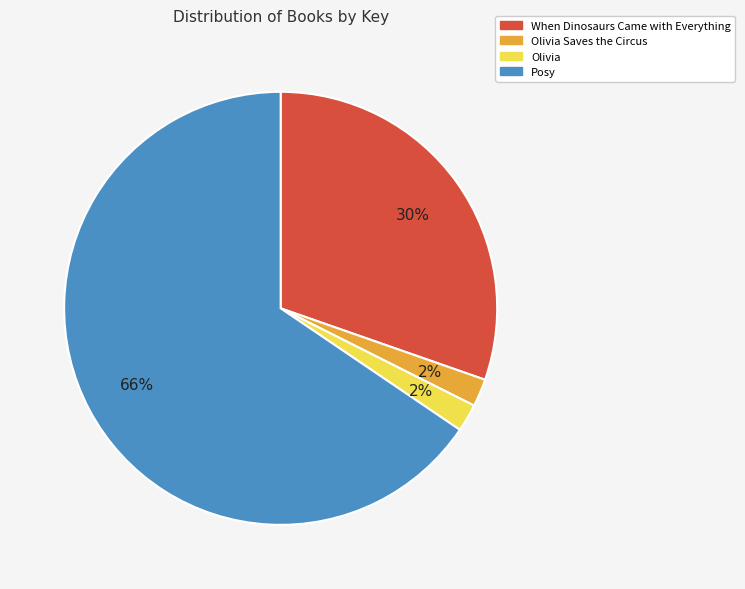

Is it true that Olivia Saves the Circus is 14% of the pie?

False